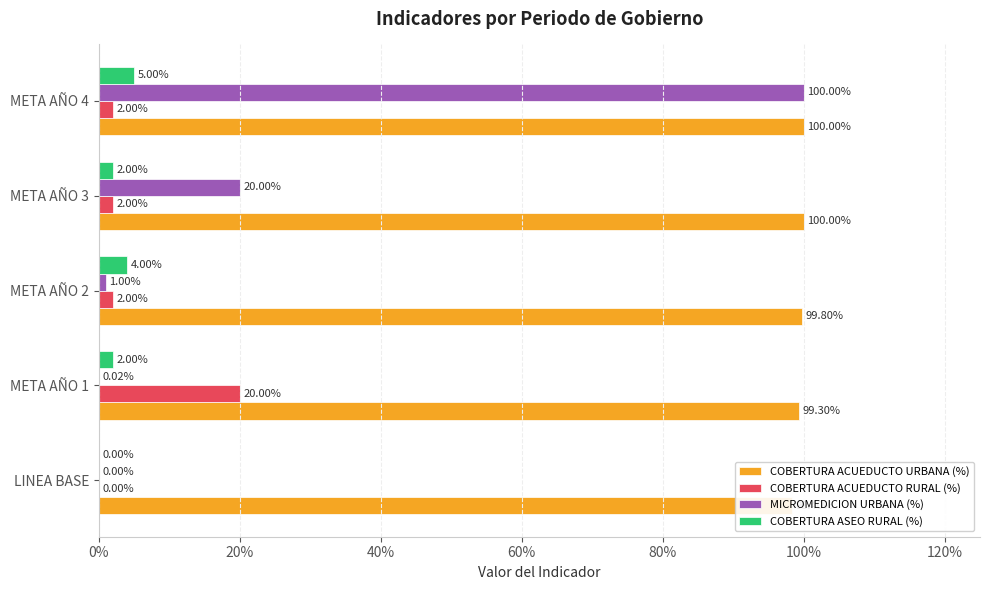

What are all the series names shown in the legend?

COBERTURA ACUEDUCTO URBANA (%), COBERTURA ACUEDUCTO RURAL (%), MICROMEDICION URBANA (%), COBERTURA ASEO RURAL (%)